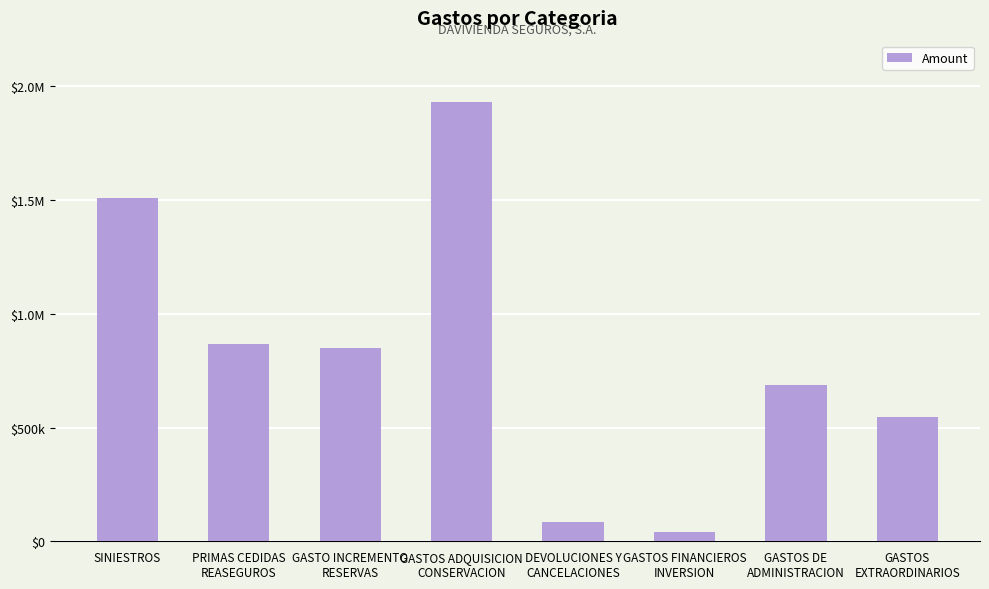

Does the chart contain any negative values?

No